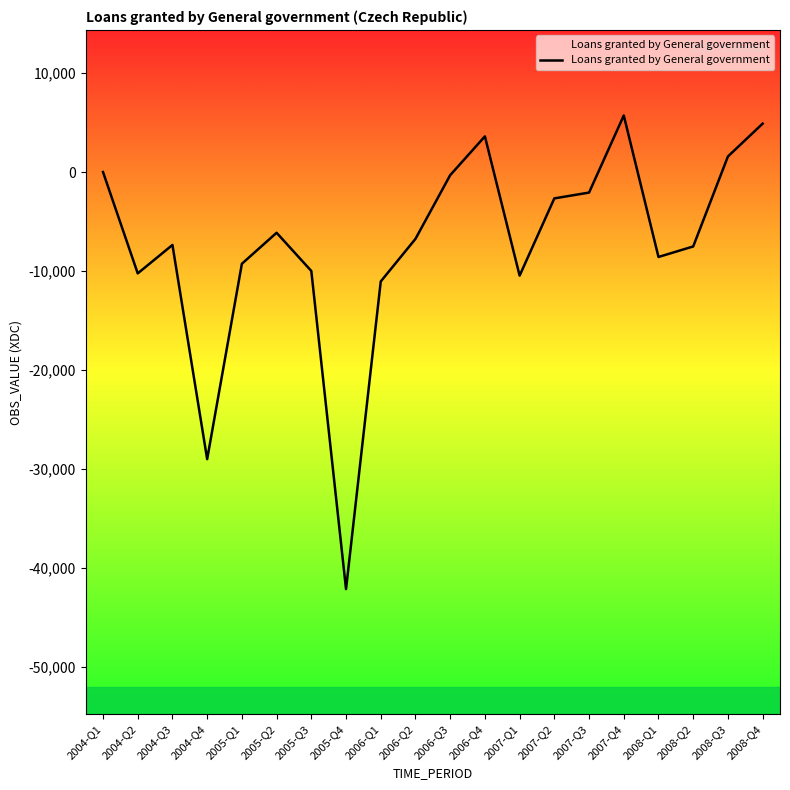

How many interior local valleys (lower than both neighbors) does the data have?

5